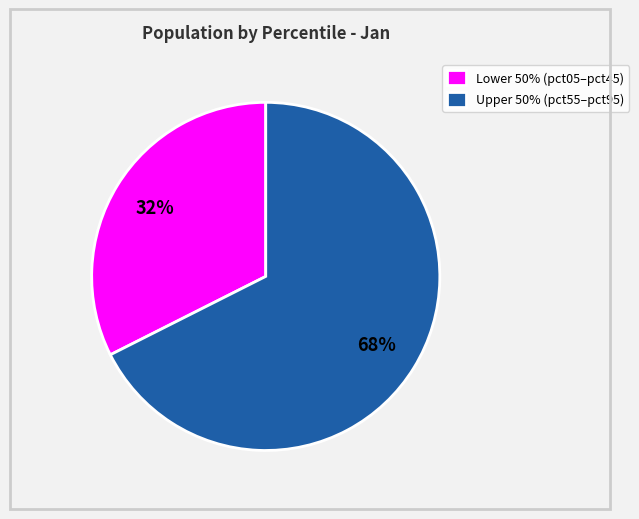

Is the sum of Lower 50% (pct05–pct45) and Upper 50% (pct55–pct95) greater than half?

Yes